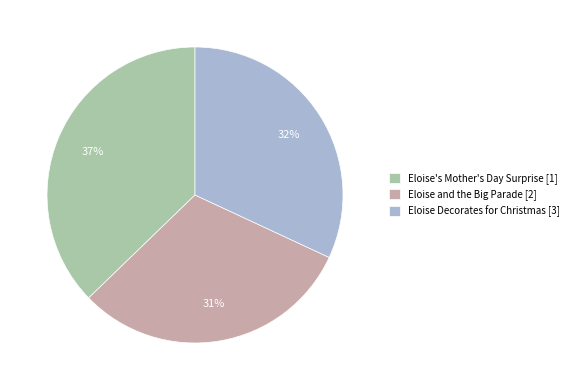

To the nearest percent, what is the difference between the Eloise Decorates for Christmas [3] and Eloise and the Big Parade [2] slice percentages?

1%